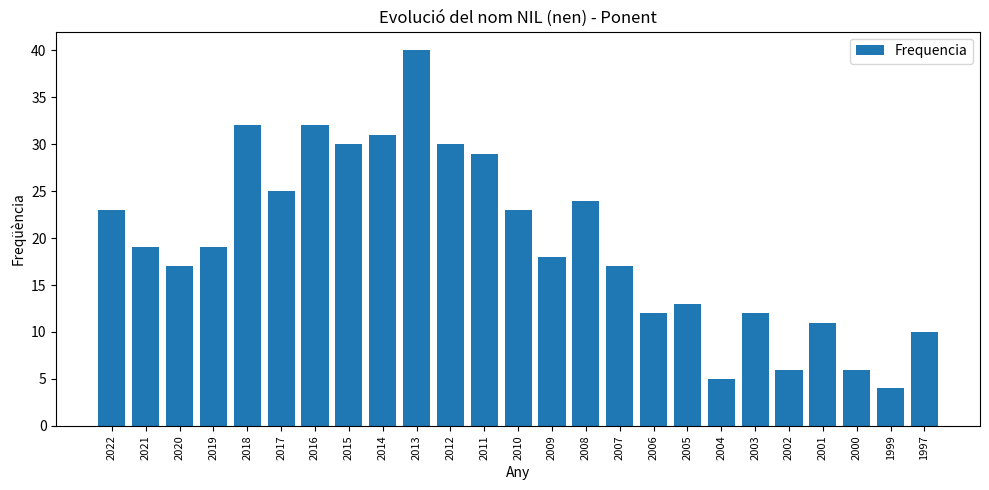

True or false: the data shows 27 at 2009.

False